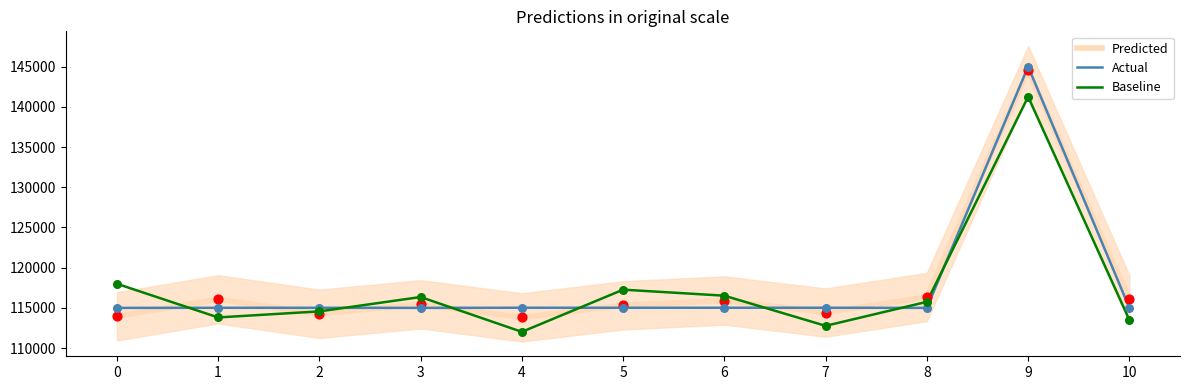

At which category is the sum across all series the highest?

9